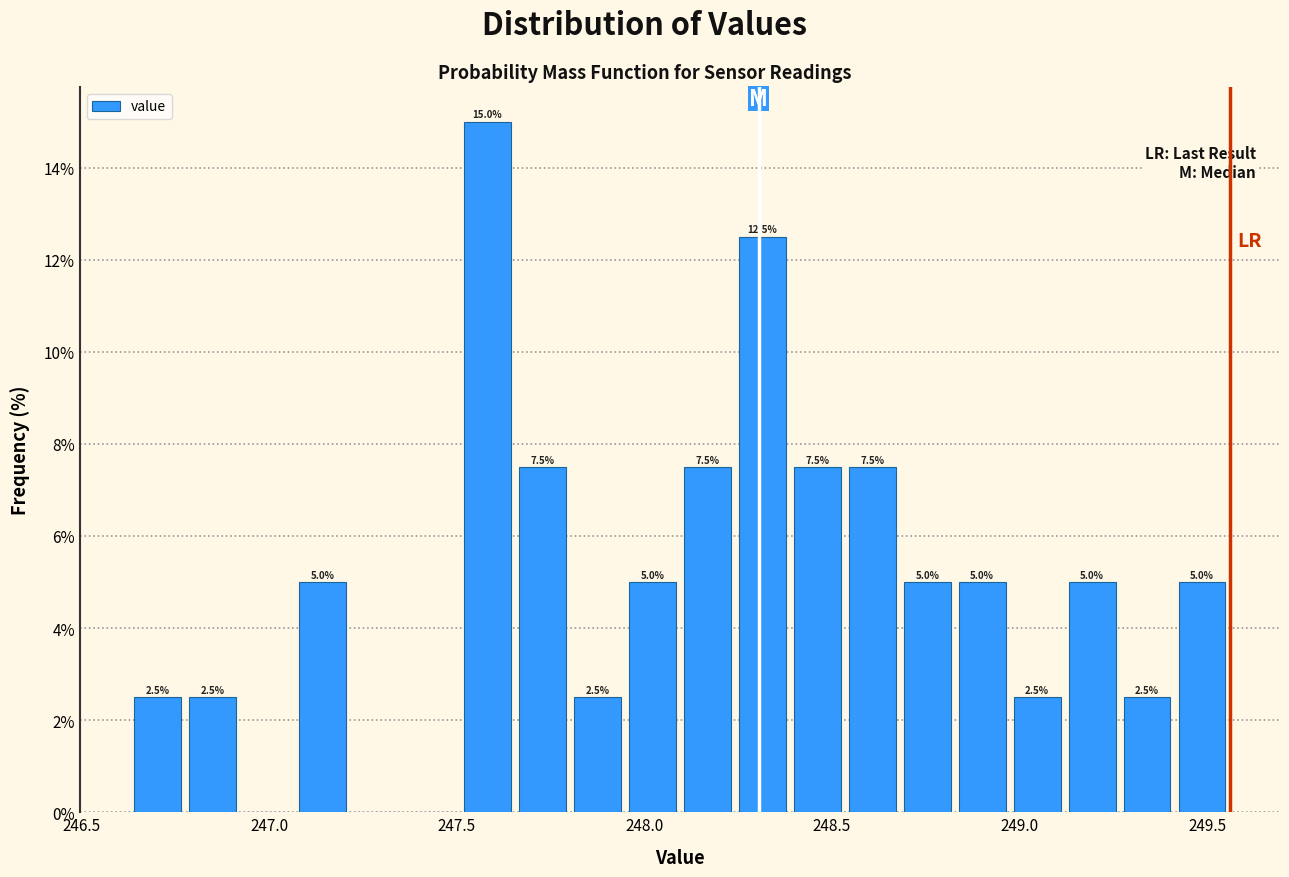

Around what value on the x-axis is the tallest bar? Give the approximate position of its centre, as read against the axis.

247.60